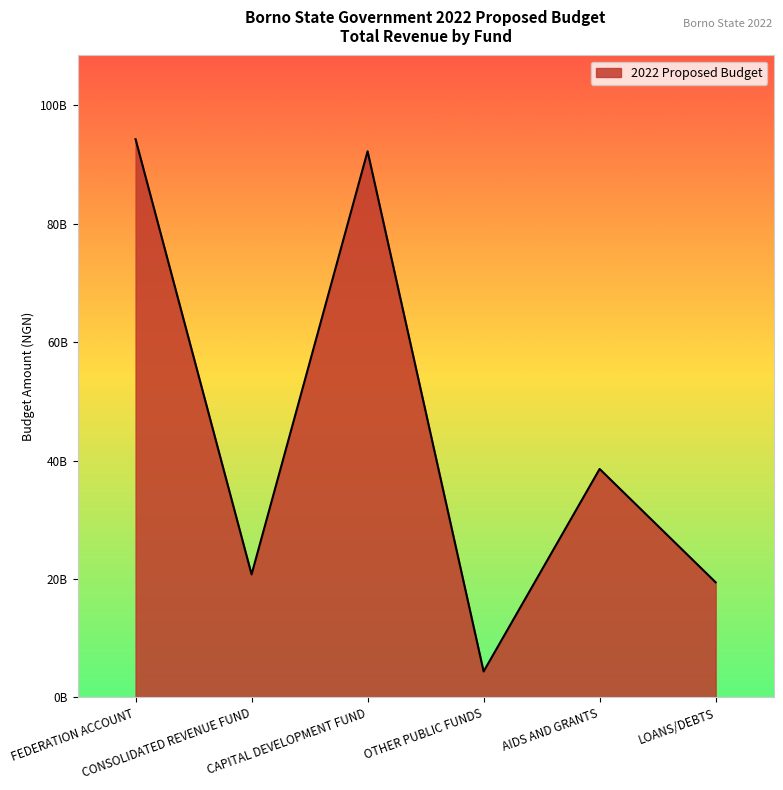

The value at OTHER PUBLIC FUNDS is 4373650000. True or false?

True